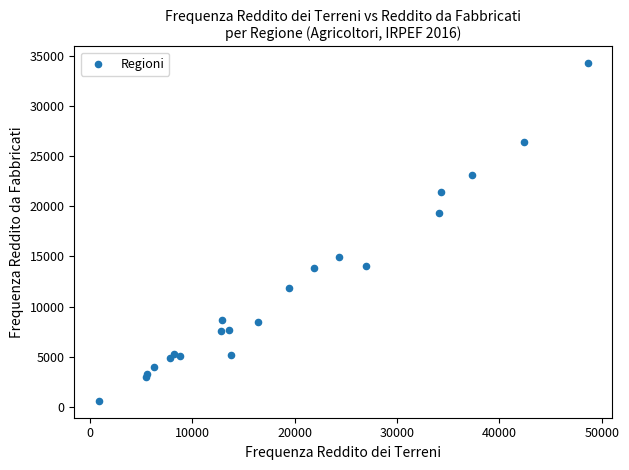

What Y value in the scatter plot is closest to 17431?

19333